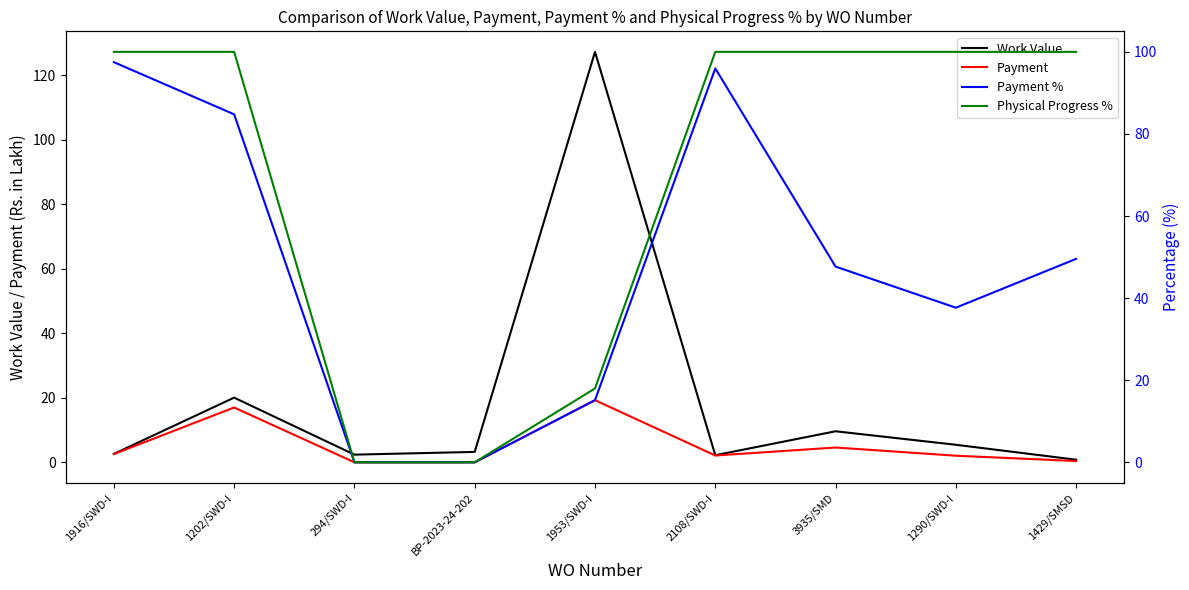

List the series in order of their overall mean, lowest first.

Payment, Work Value, Payment %, Physical Progress %